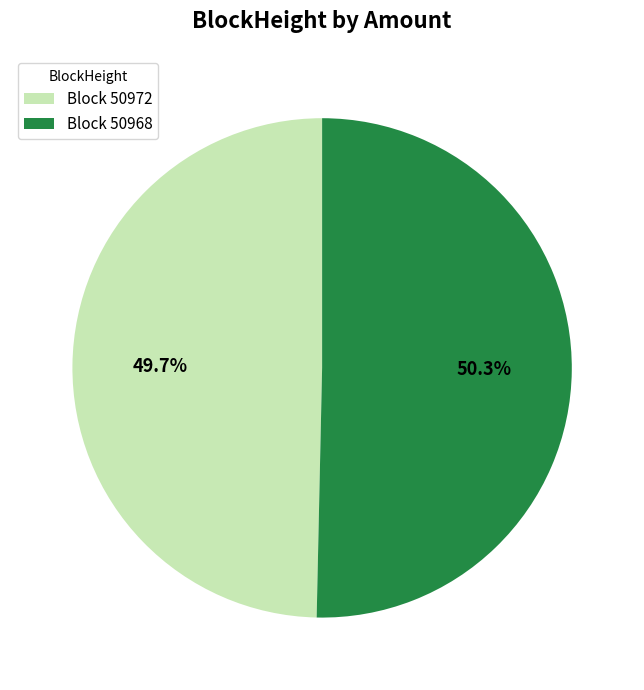

Does any single category account for the majority?

Yes